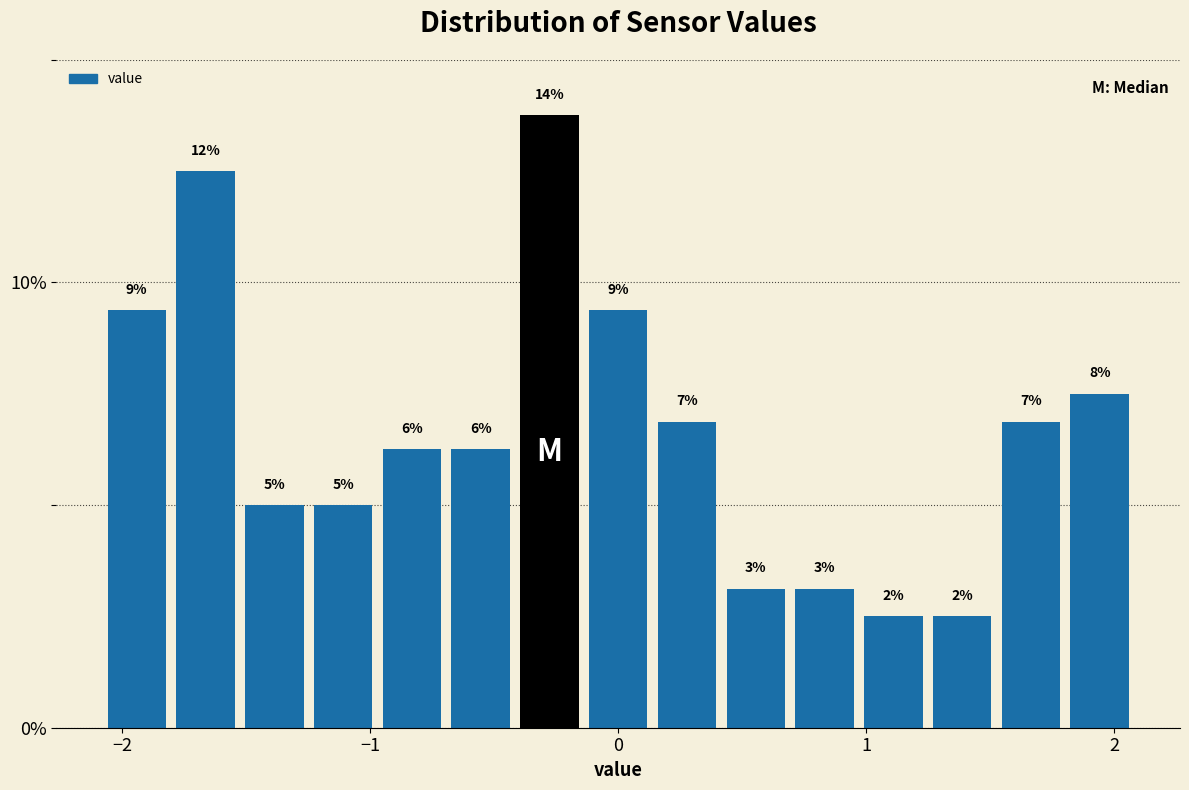

Read against the x-axis, roughly where is the centre of the tallest bar?

-0.3